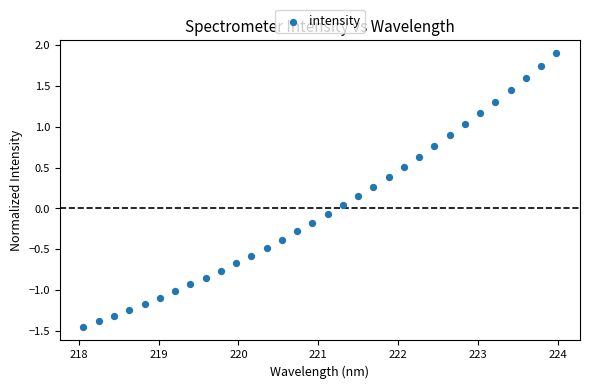

What is the range of Y values (max minus min)?

3.3